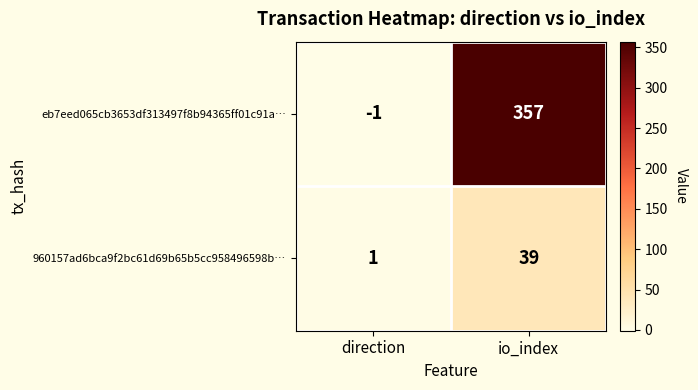

What is the smallest value displayed?

-1